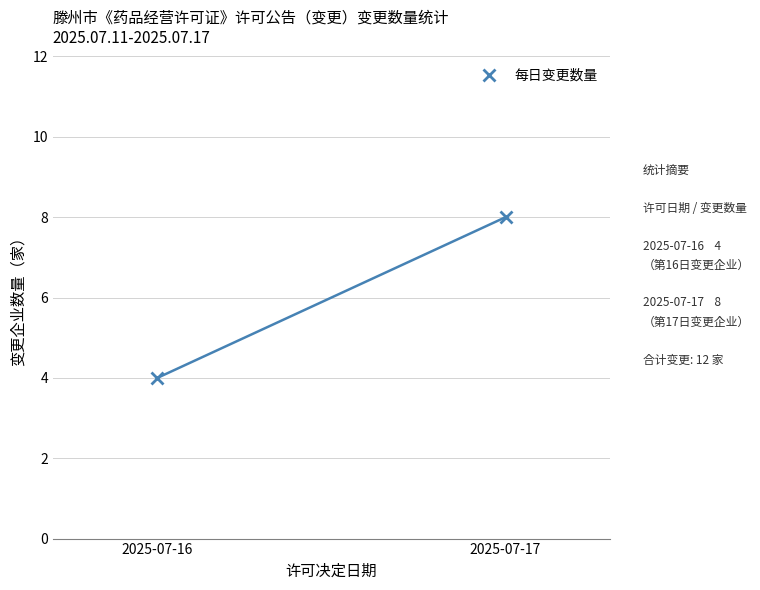

Is it true that the value at 2025-07-17 is 8?

True